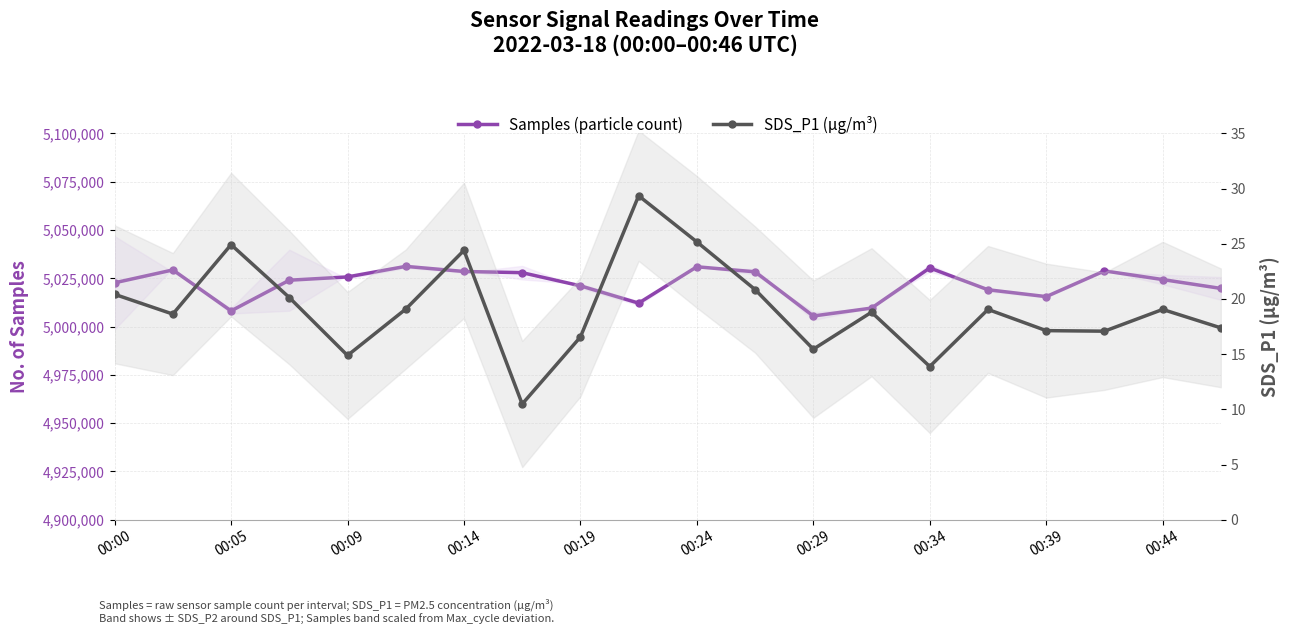

How many interior local valleys does the Samples (particle count) series have?

4